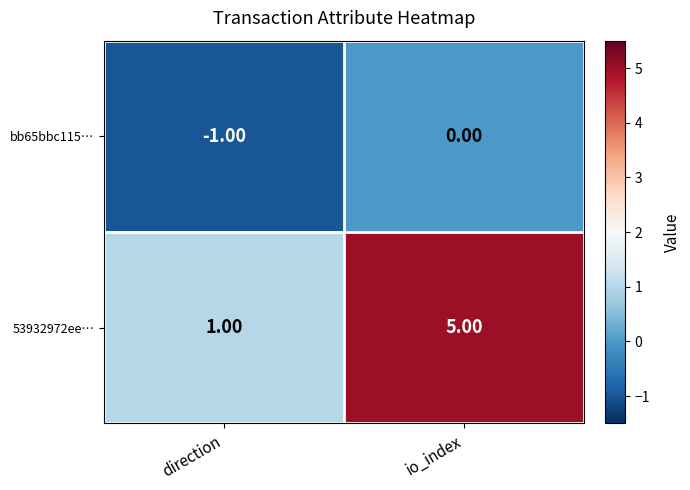

How many series are shown in this chart?

2